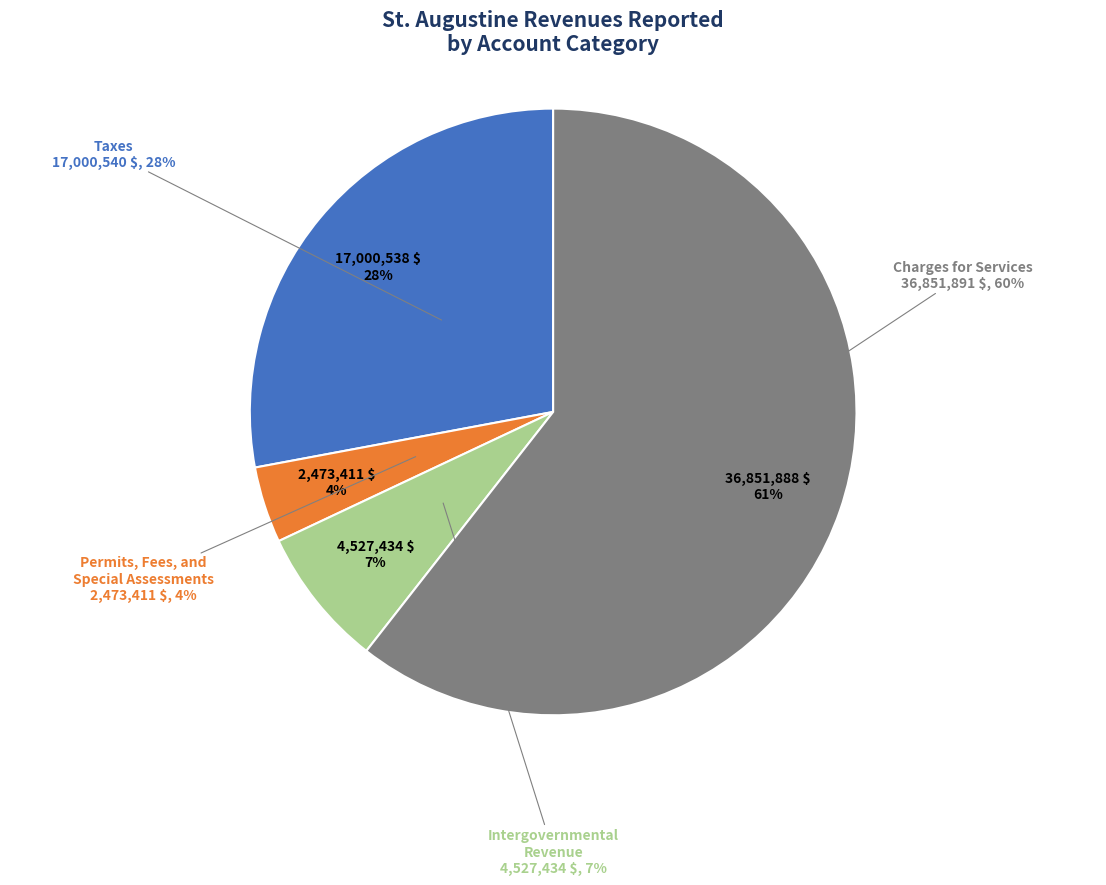

How much of the chart is everything except Permits, Fees, and Special Assessments?

95.9%